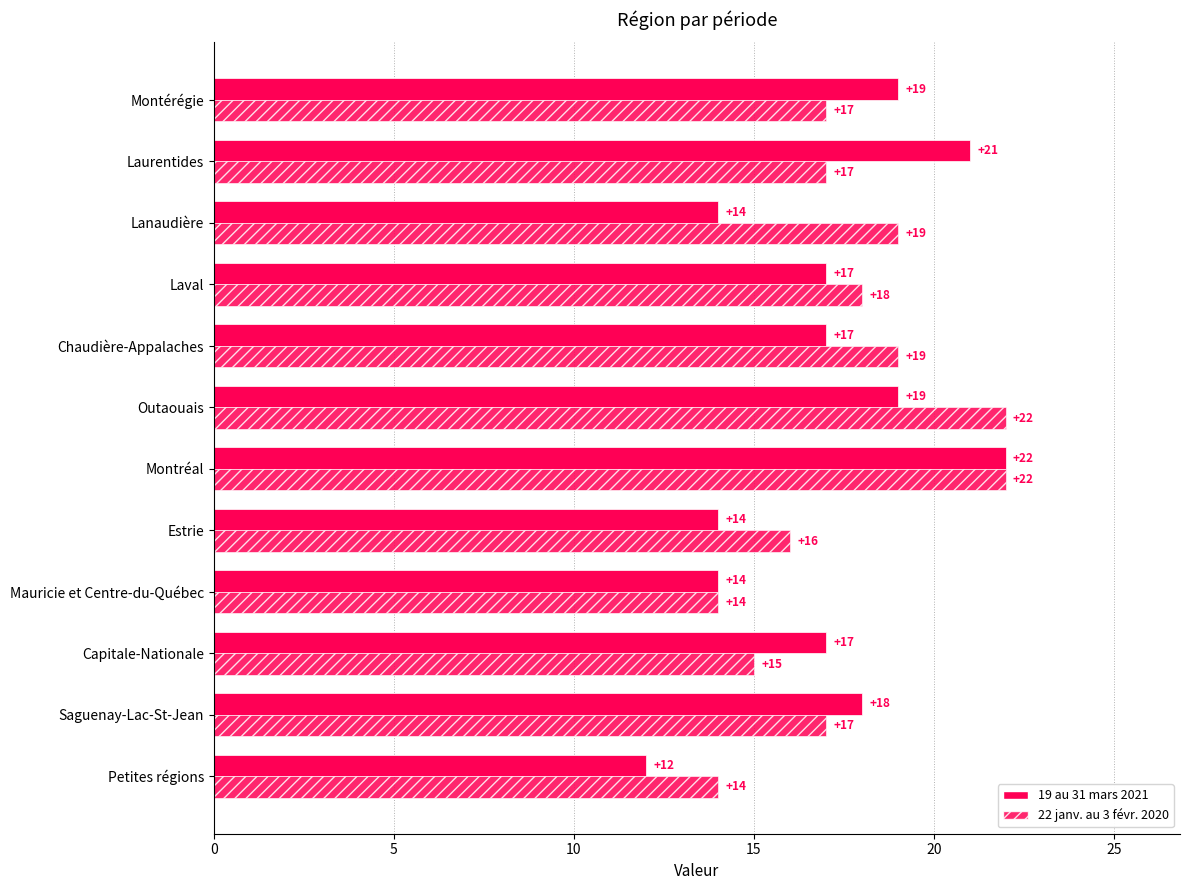

How many data points does each series have?

12